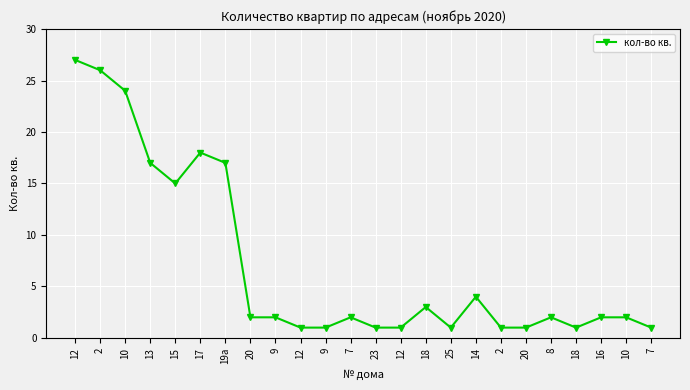

Which label corresponds to the largest value in the chart?

12